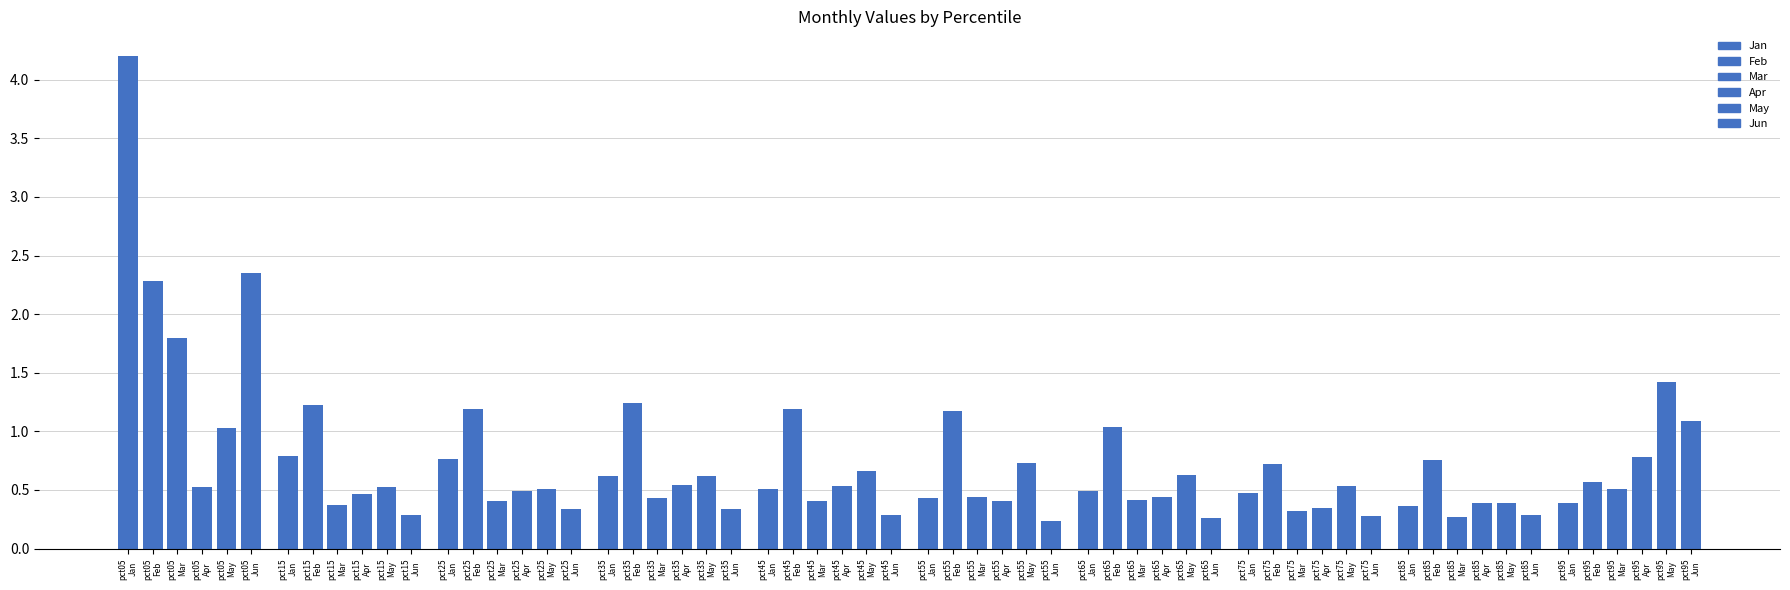

At which category is the sum across all series the highest?

pct05